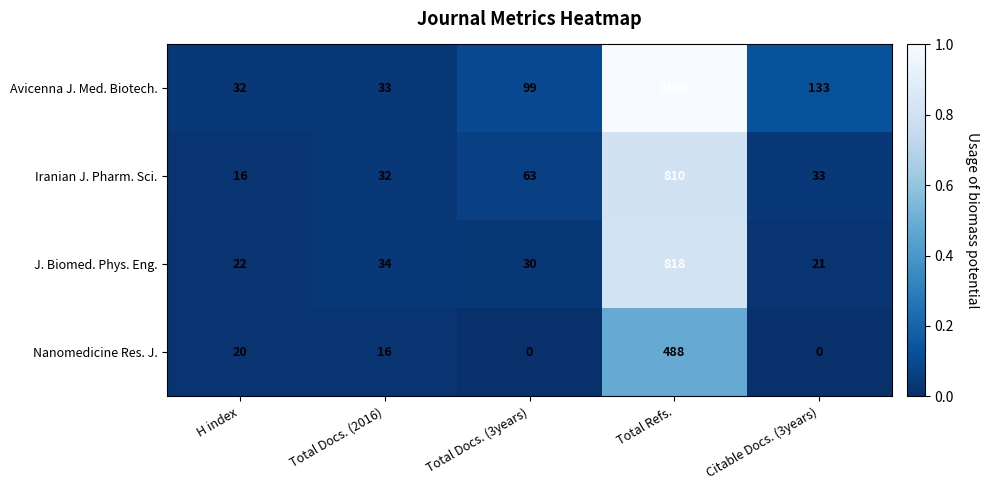

What is the spread (max minus min) of values at Citable Docs. (3years)?

133